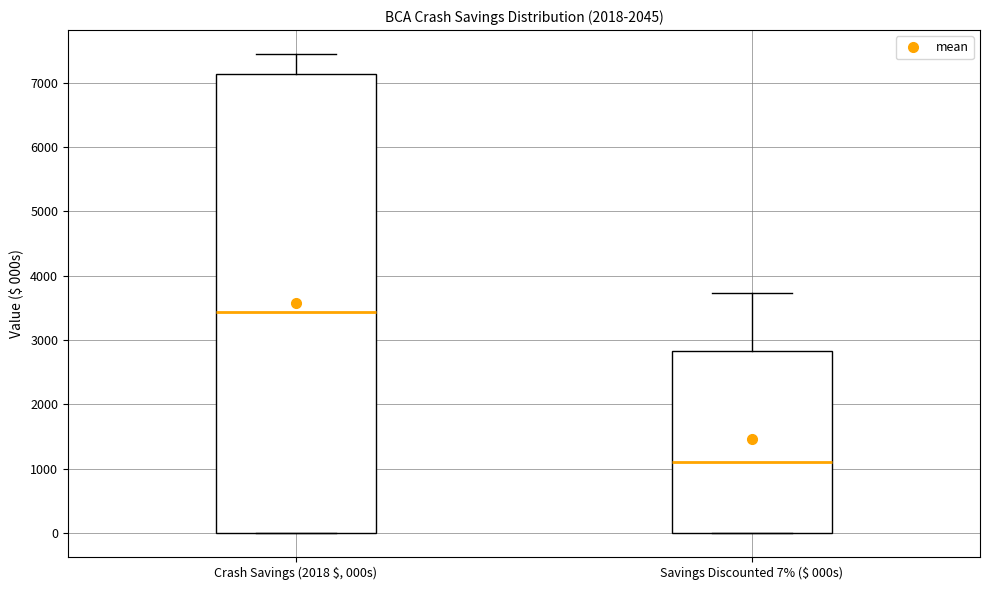

Where is the lower edge of the box for Crash Savings (2018 $, 000s) on the y-axis? The values are not printed on the chart, so give them approximately, as read against the axis.

0